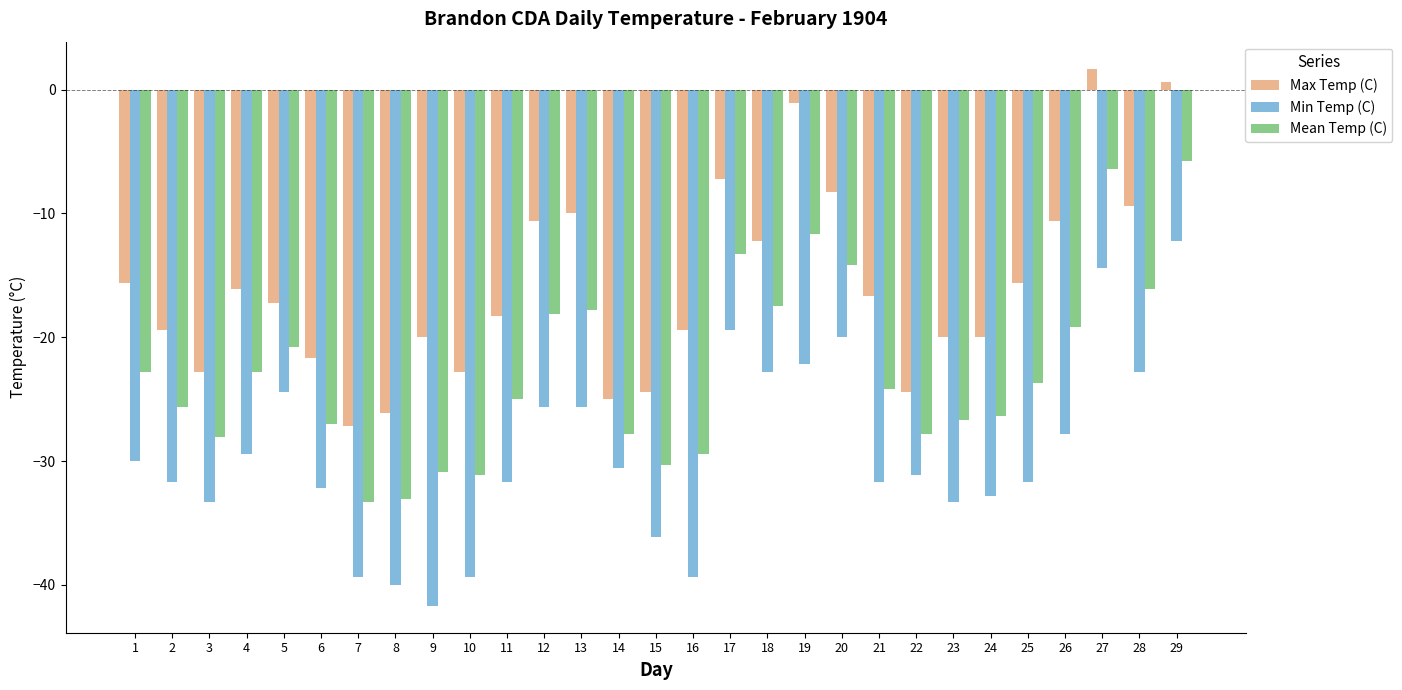

The Mean Temp (C) series shows -14.4 at 8. True or false?

False